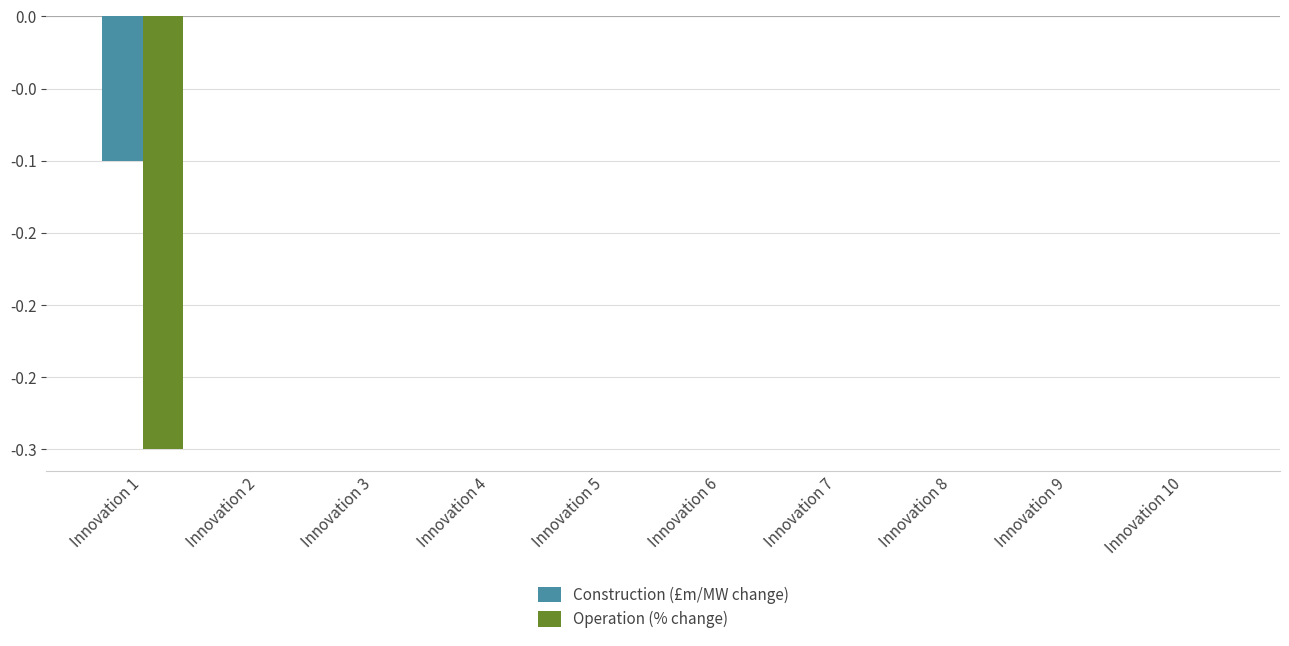

Does the chart contain stacked bars?

No